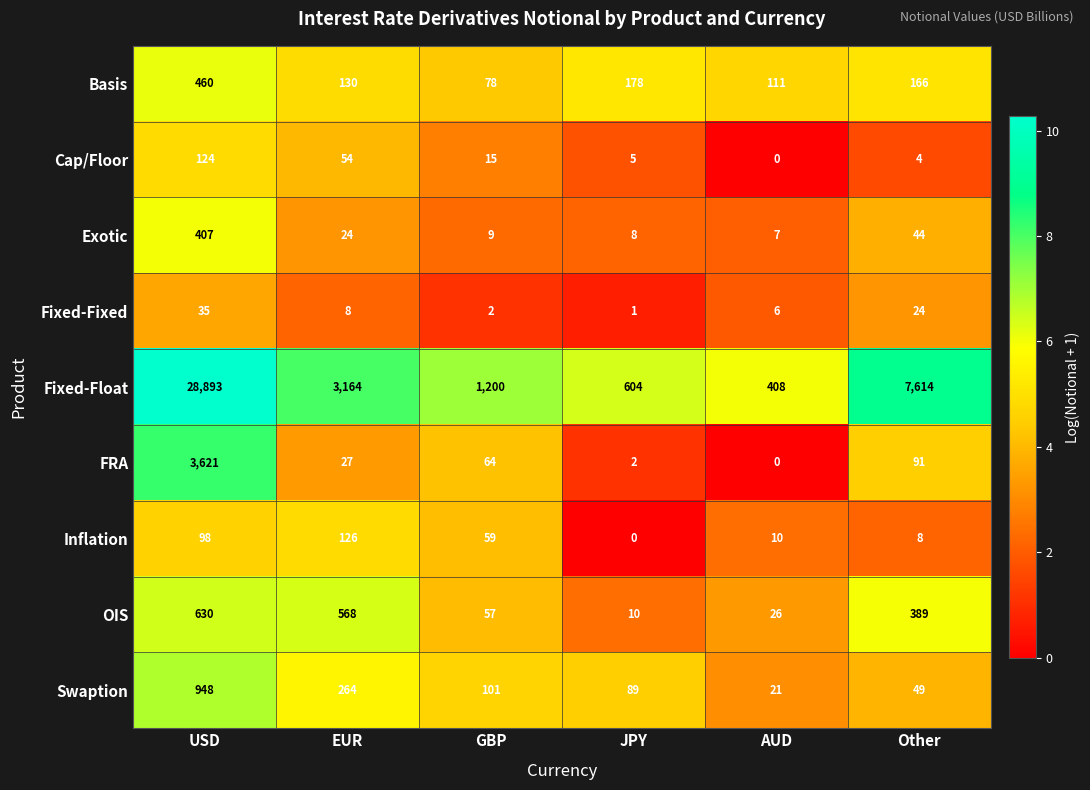

Count the number of data series in this chart.

9